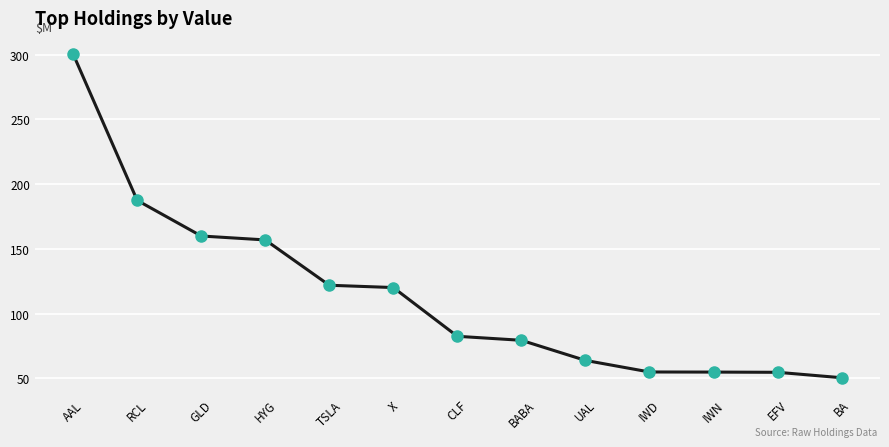

What is the ratio of the value at UAL to the value at BA?

1.3